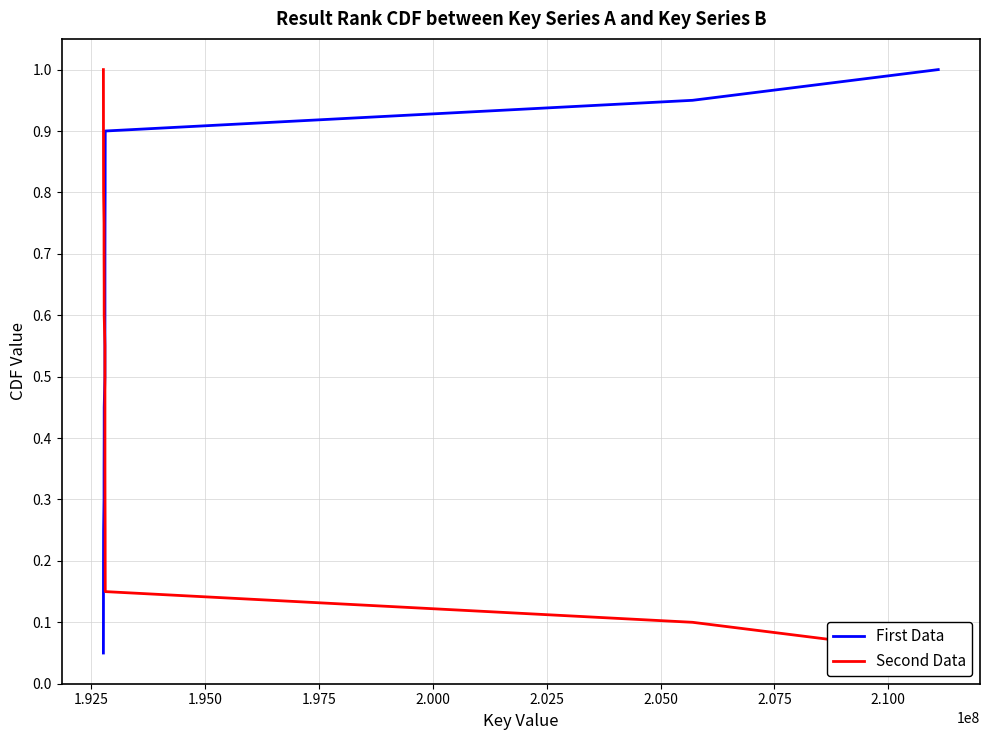

How many distinct data groups are displayed?

2